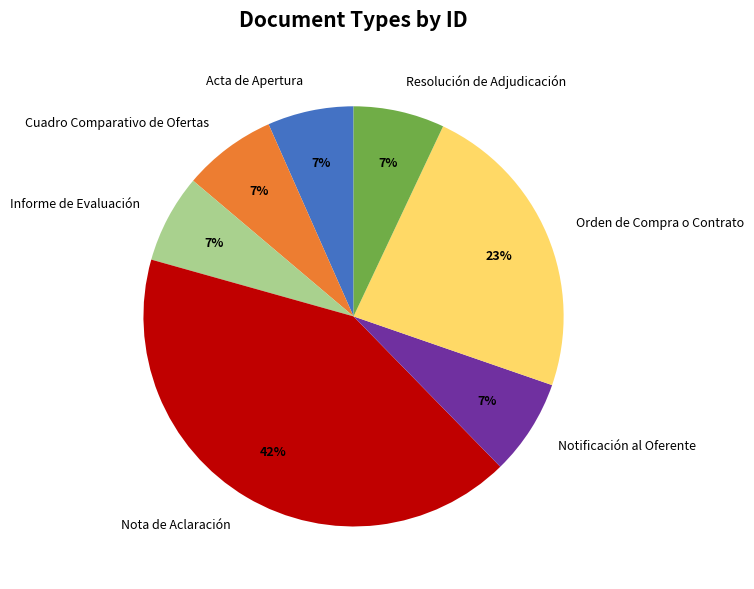

How many segments does this pie chart have?

7